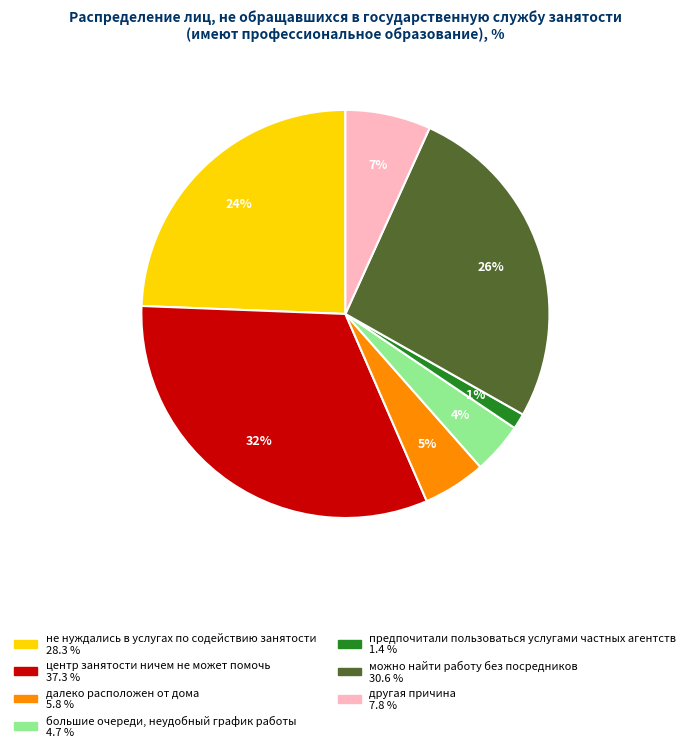

Which slice is the smallest?

предпочитали пользоваться услугами частных агентств